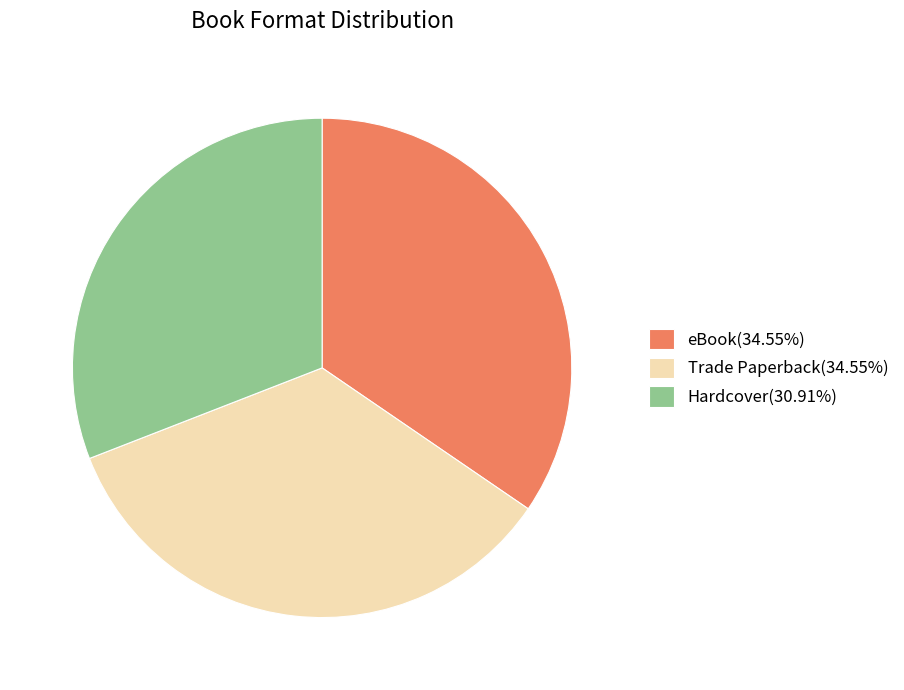

Does eBook(34.55%) account for over 50% of the chart?

No